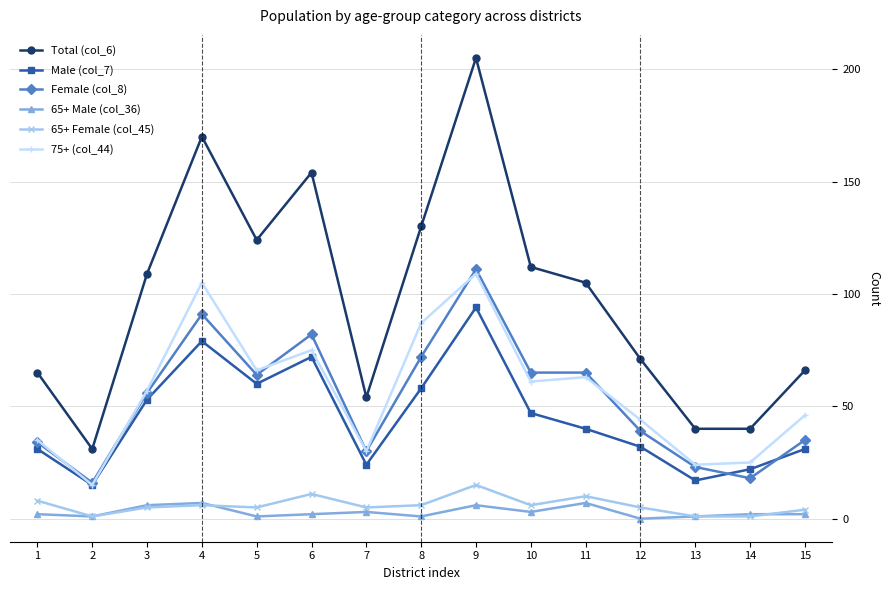

True or false: 65+ Female (col_45) and Female (col_8) intersect in this chart.

False